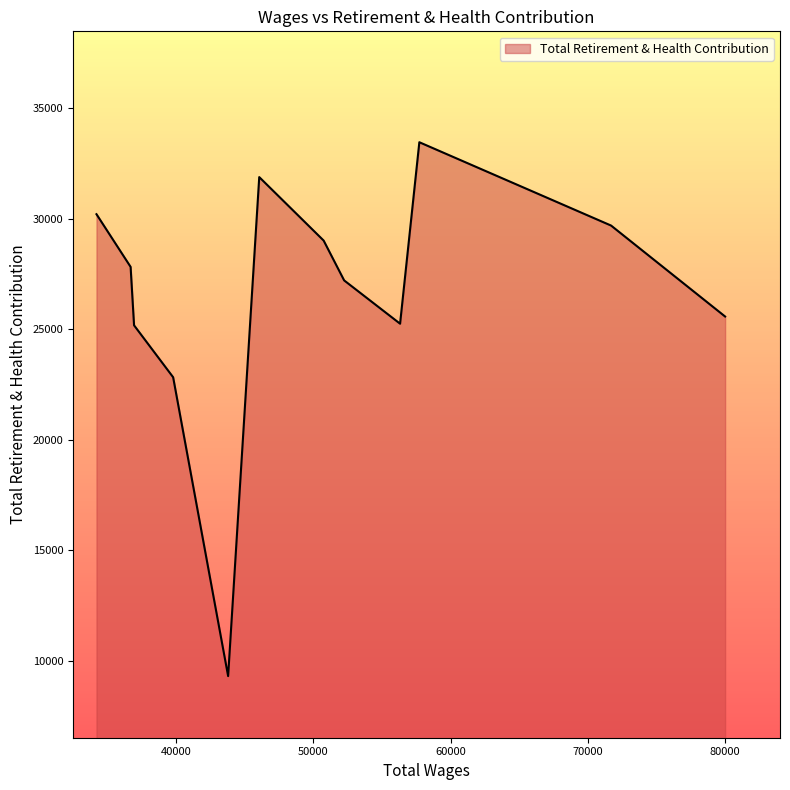

How many lines are shown in the chart?

1